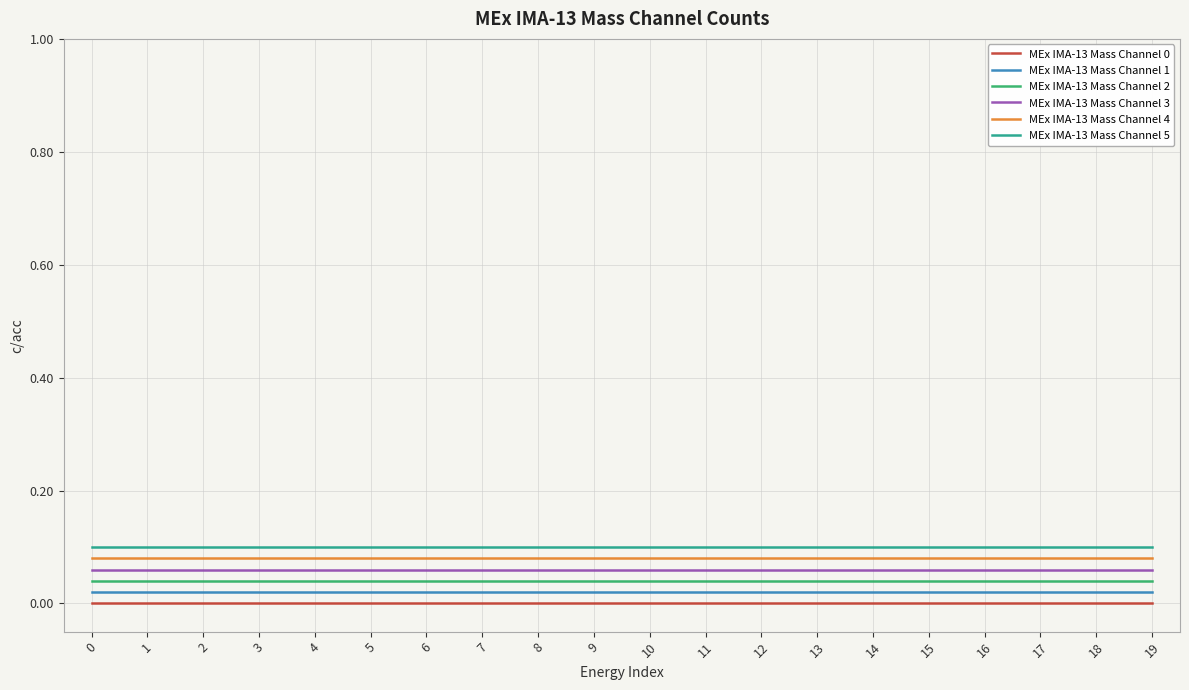

True or false: MEx IMA-13 Mass Channel 4 and MEx IMA-13 Mass Channel 3 intersect in this chart.

False